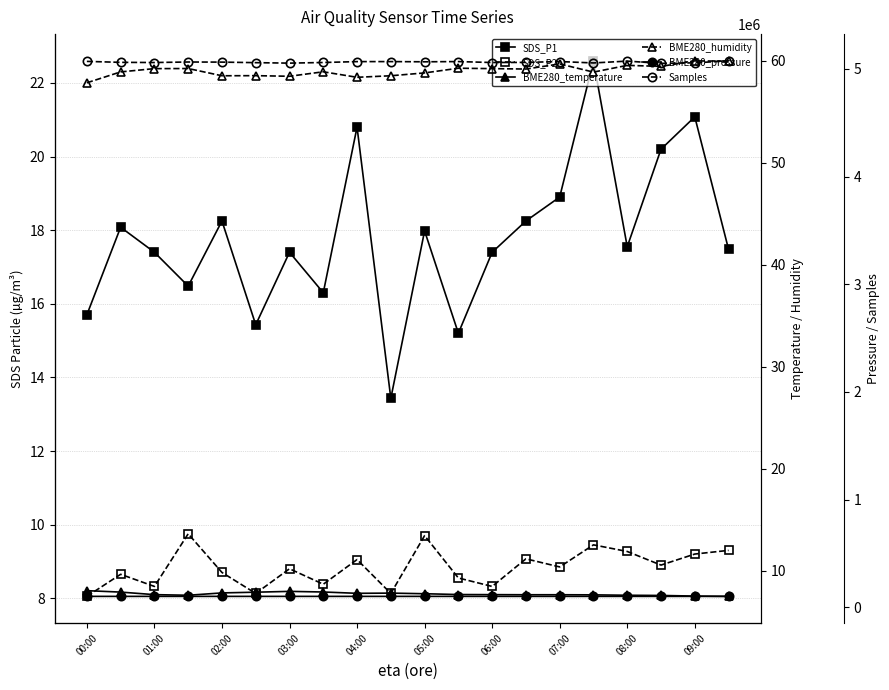

True or false: SDS_P1 has a value of 4.4 at 04:00.

False